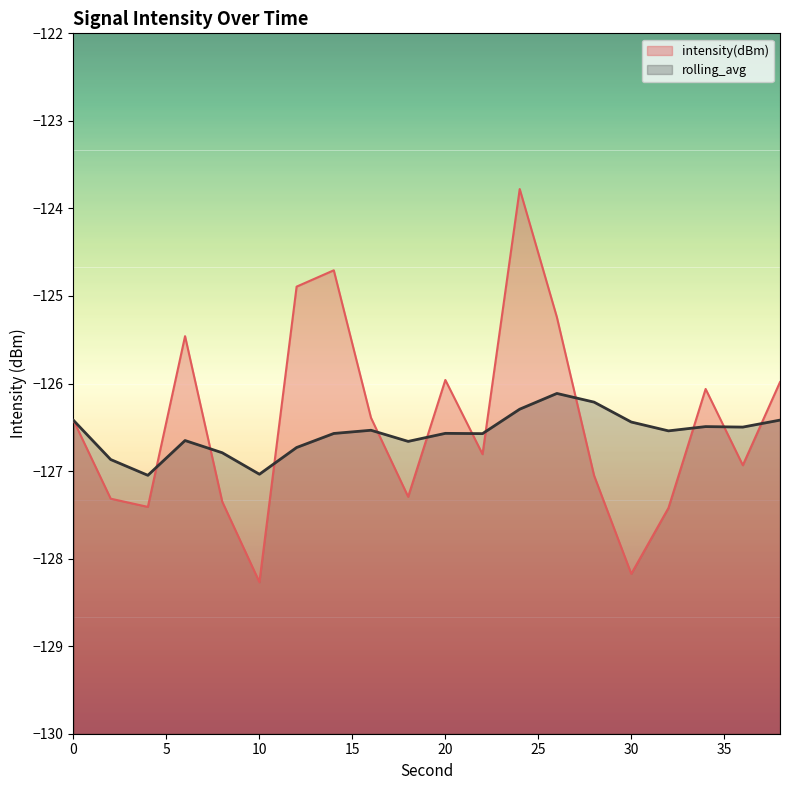

What is the highest value of the rolling_avg series?

-126.1